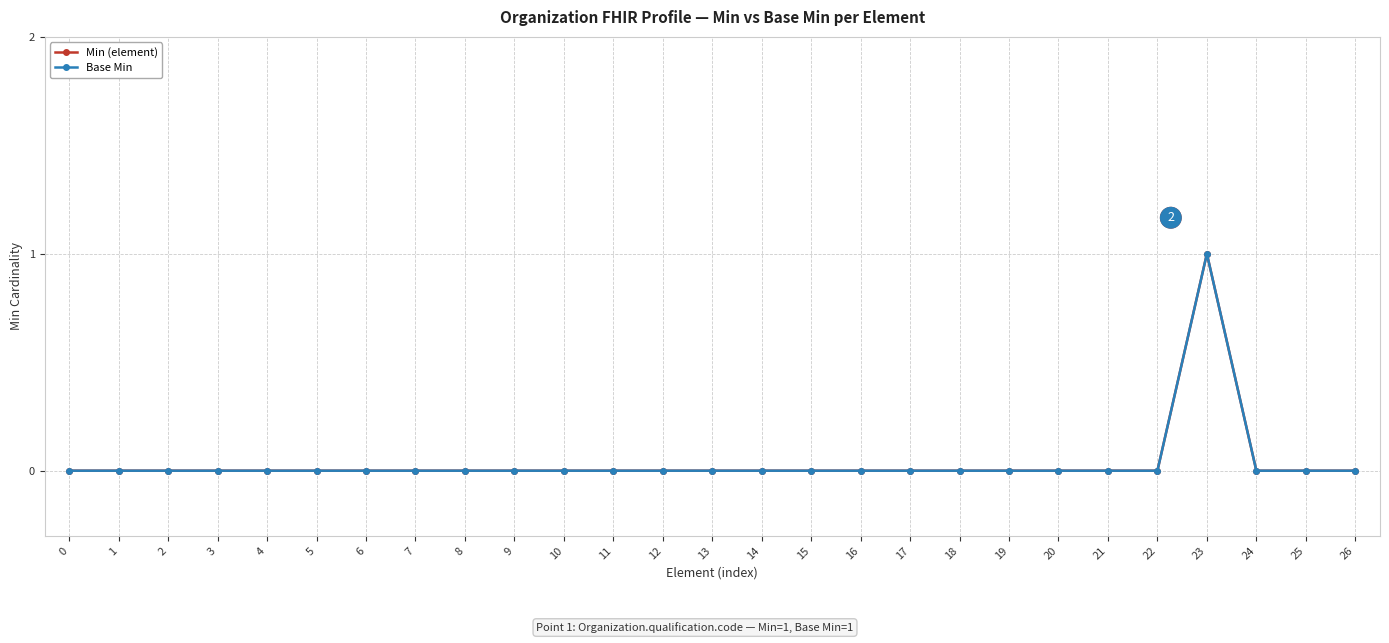

Does the chart have visible grid lines?

Yes